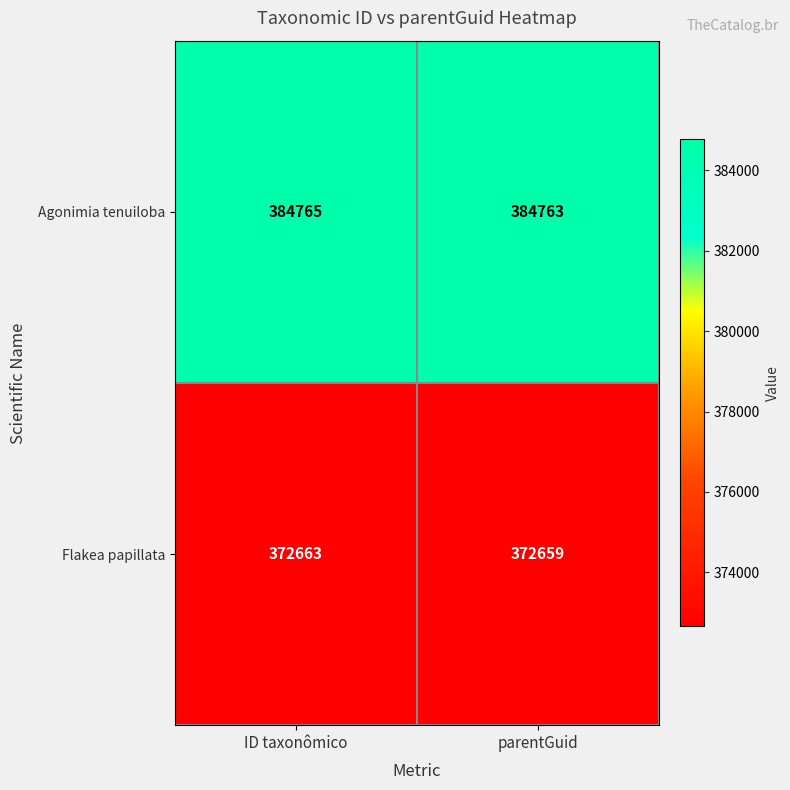

What is the smallest value displayed?

372659